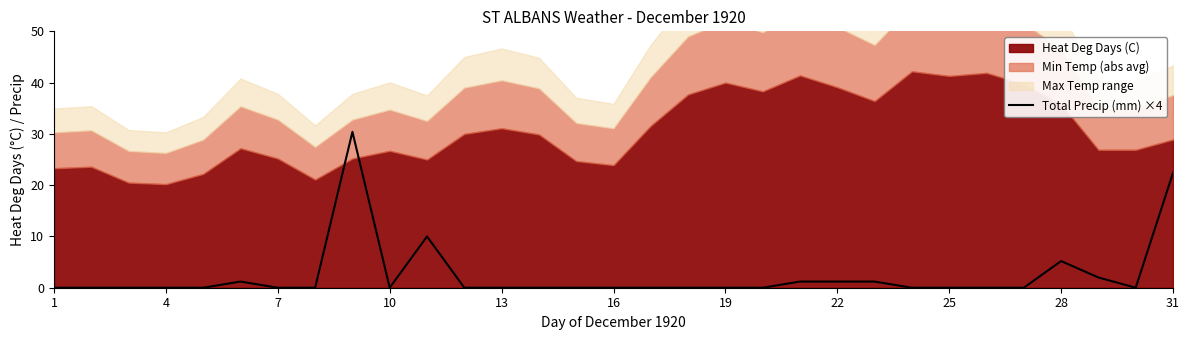

The Total Precip (mm) ×4 series shows 0.0 at 16. True or false?

True